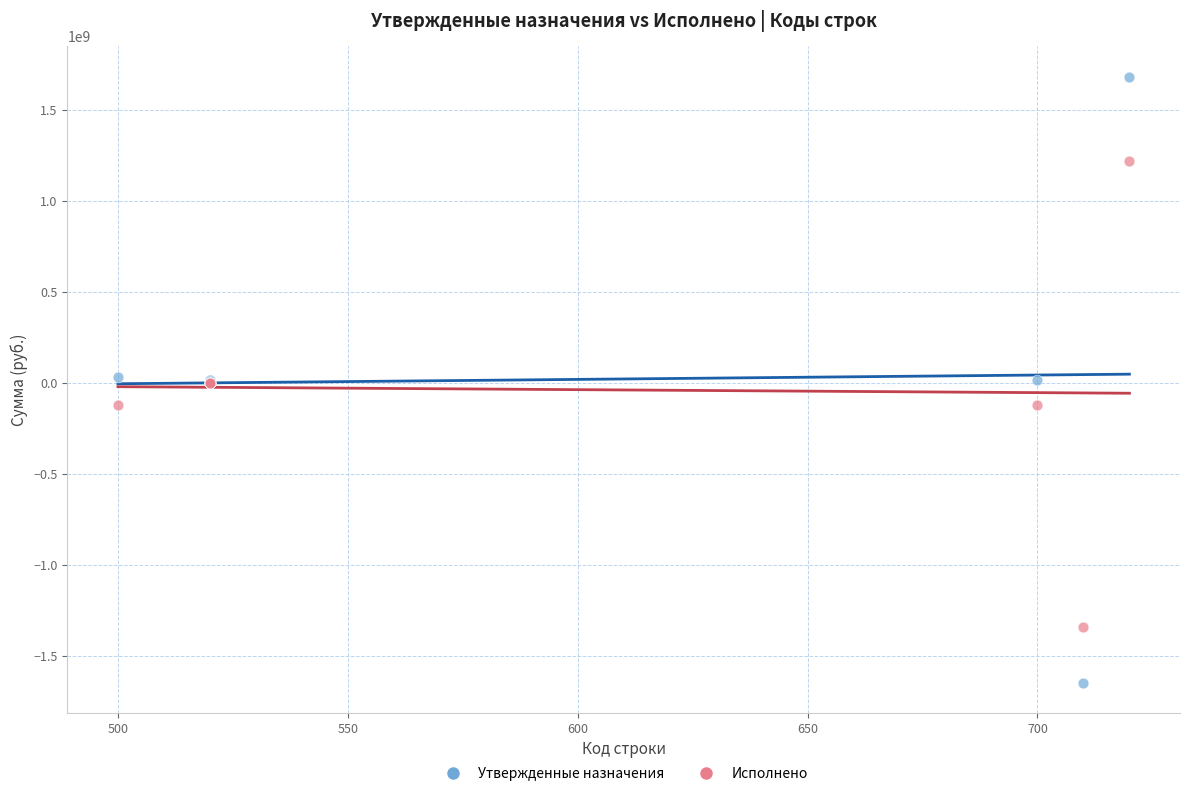

Which series has the widest spread of Y values?

Утвержденные назначения